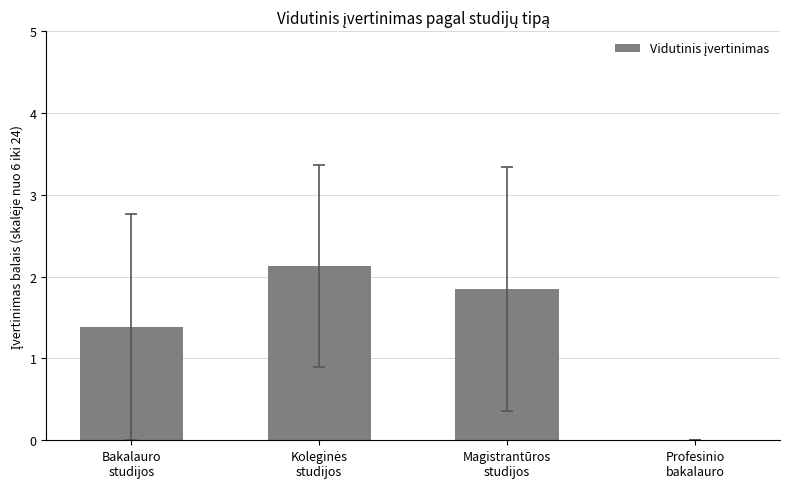

What is the difference between the values at Bakalauro
studijos and Magistrantūros
studijos?

0.5